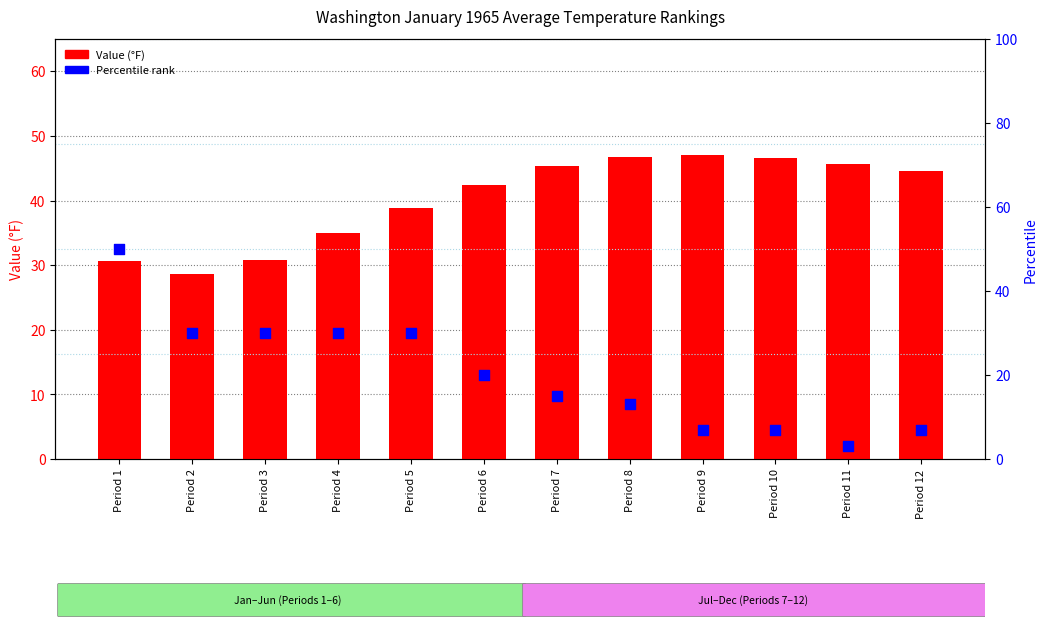

At how many categories does at least one series exceed 36?

9